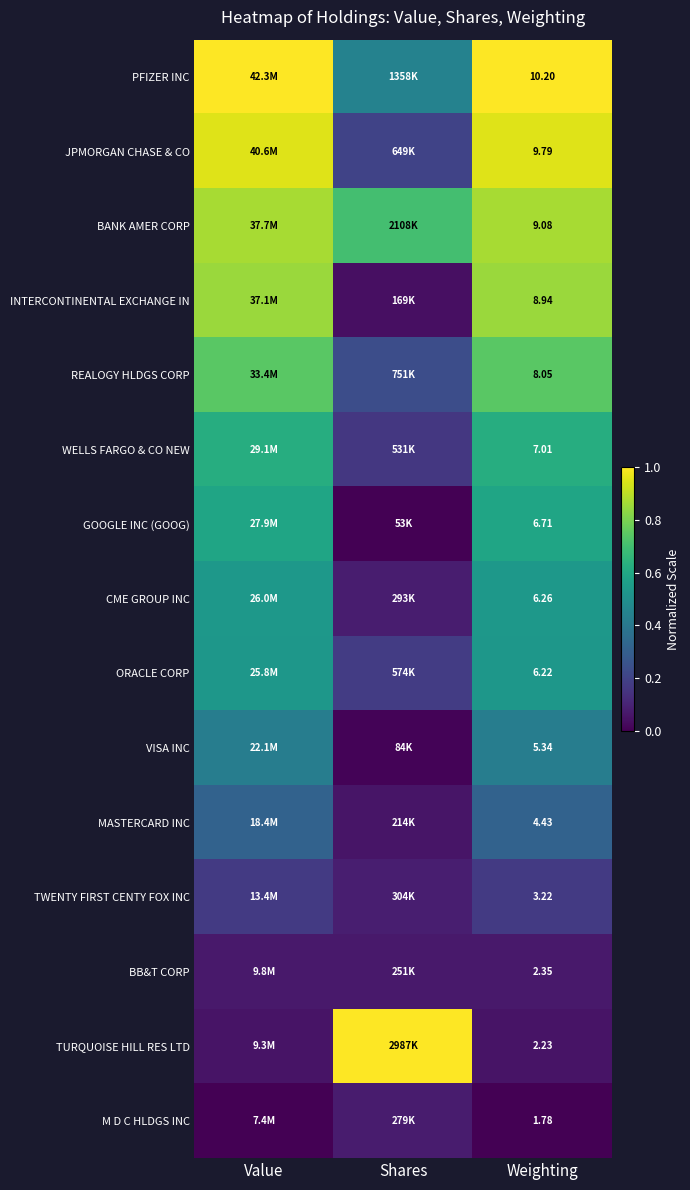

Count the number of data series in this chart.

15